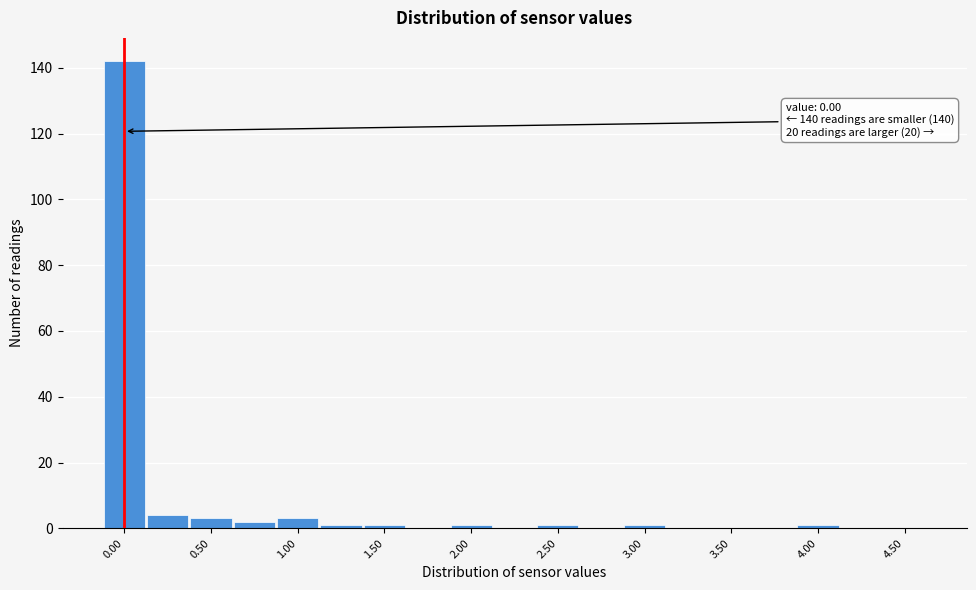

Over which range of the x-axis is the bar tallest?

-0.125 to 0.125